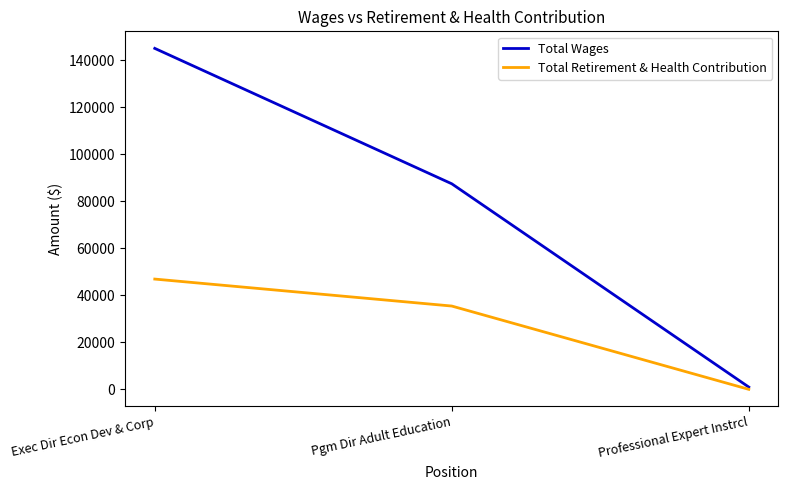

What is the spread (max minus min) of values at Pgm Dir Adult Education?

52010